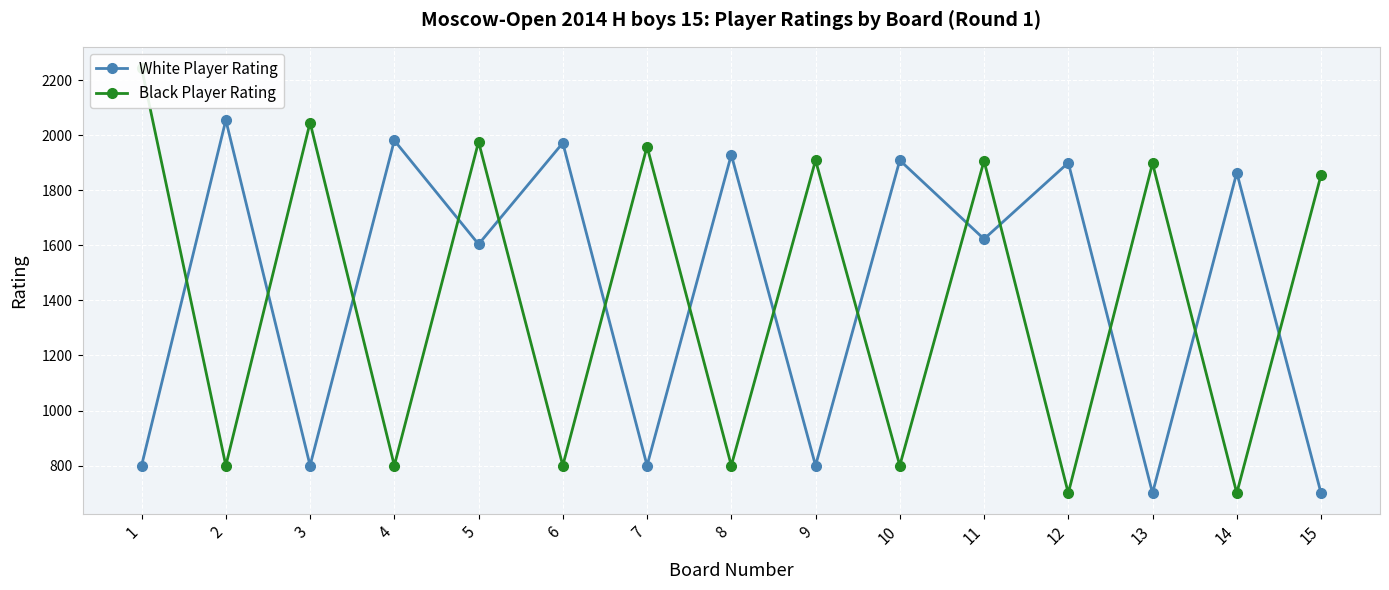

Is it true that Black Player Rating equals 276 at 8?

False